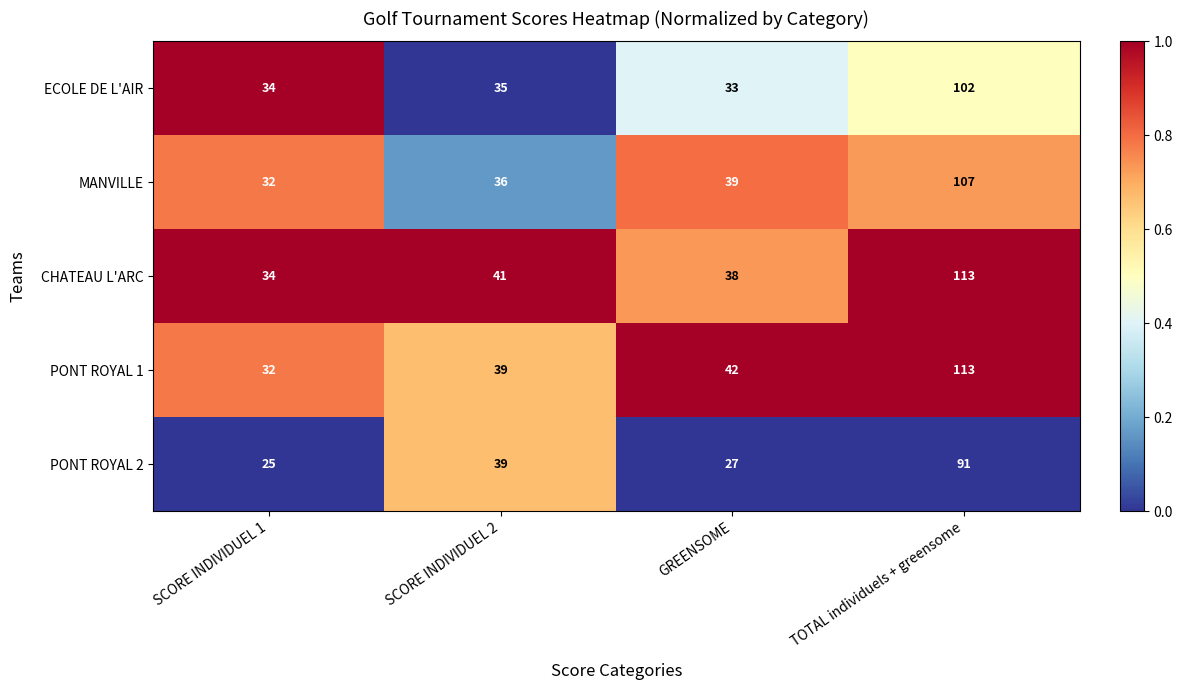

Reading left to right, what are all the values shown in this chart?

ECOLE DE L'AIR: SCORE INDIVIDUEL 1=34	SCORE INDIVIDUEL 2=35	GREENSOME=33	TOTAL individuels + greensome=102
MANVILLE: SCORE INDIVIDUEL 1=32	SCORE INDIVIDUEL 2=36	GREENSOME=39	TOTAL individuels + greensome=107
CHATEAU L'ARC: SCORE INDIVIDUEL 1=34	SCORE INDIVIDUEL 2=41	GREENSOME=38	TOTAL individuels + greensome=113
PONT ROYAL 1: SCORE INDIVIDUEL 1=32	SCORE INDIVIDUEL 2=39	GREENSOME=42	TOTAL individuels + greensome=113
PONT ROYAL 2: SCORE INDIVIDUEL 1=25	SCORE INDIVIDUEL 2=39	GREENSOME=27	TOTAL individuels + greensome=91